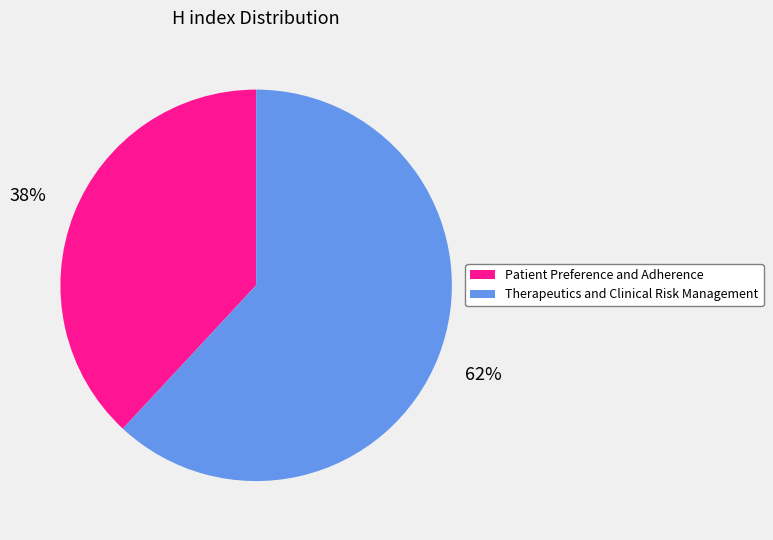

Is it true that Patient Preference and Adherence is 38% of the pie?

True